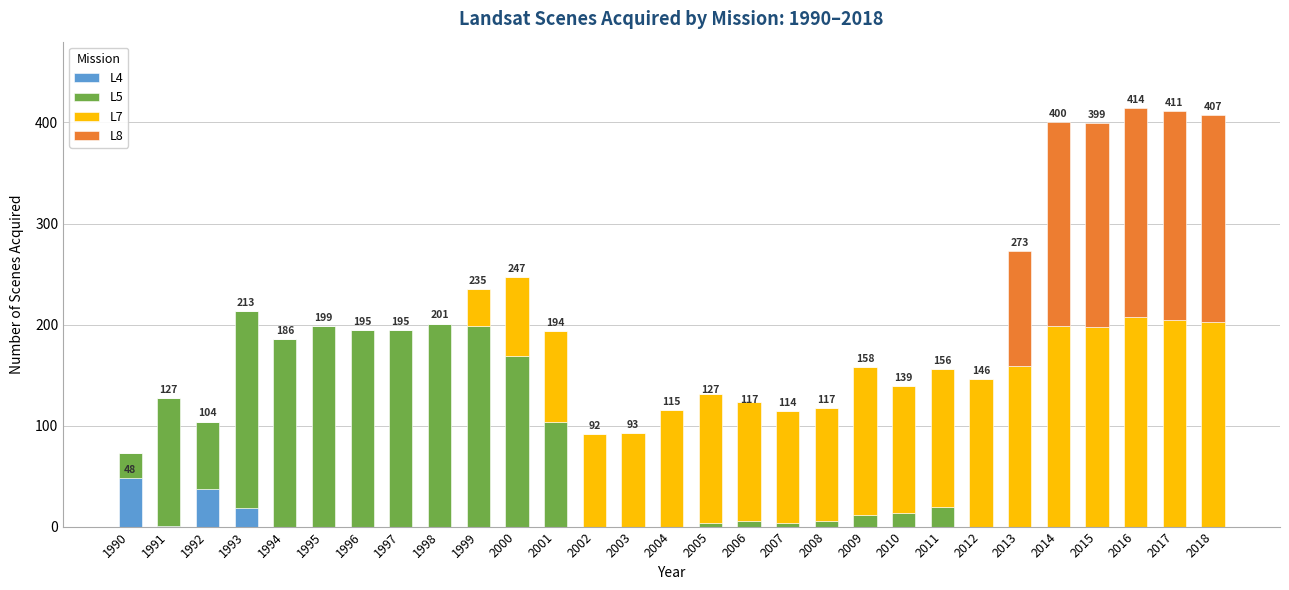

What is the total value across all series at 2014?

400